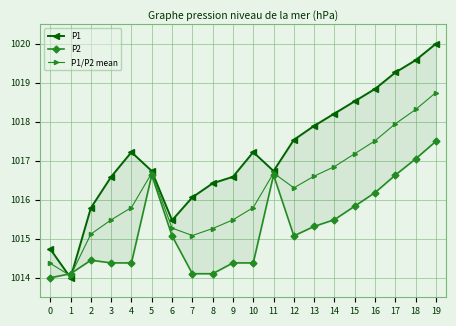

List the series in order of their overall mean, lowest first.

P2, P1/P2 mean, P1